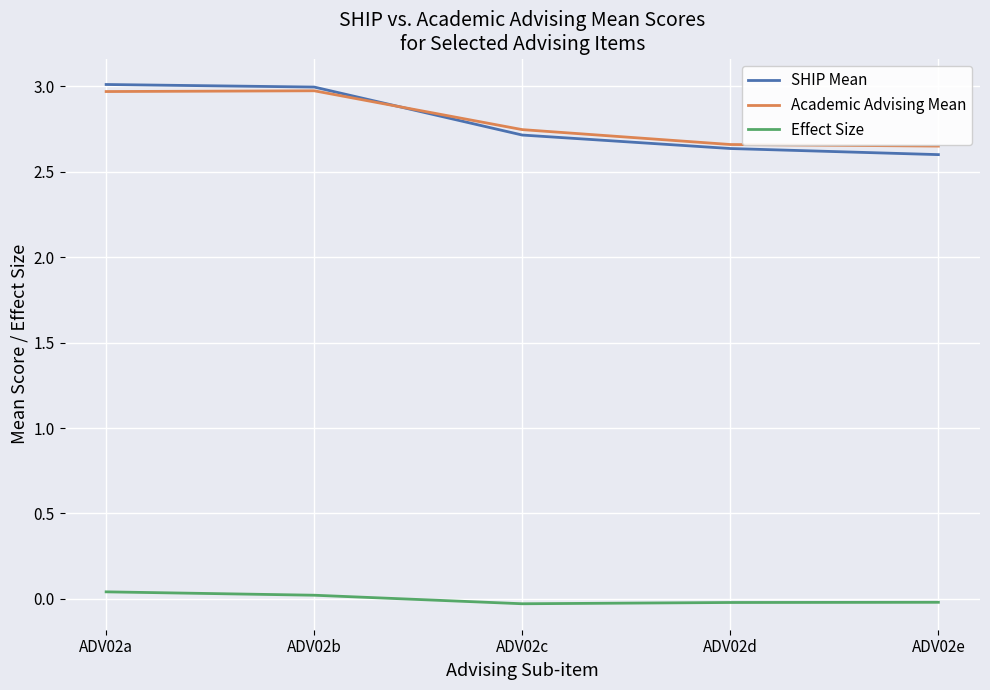

The value of Effect Size at ADV02d is -0.0. True or false?

True